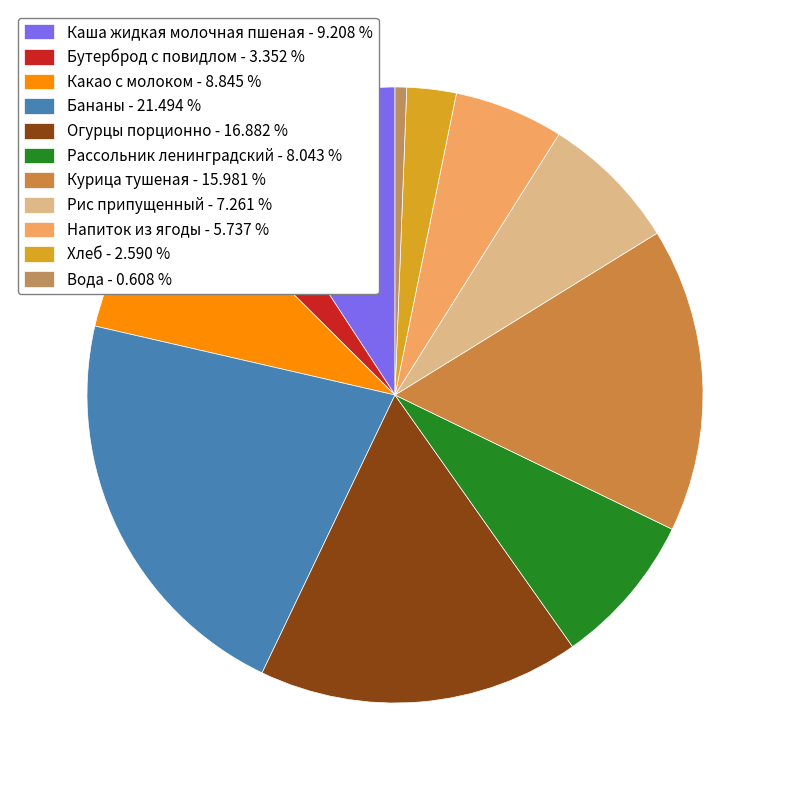

Is there a majority slice in this chart?

No